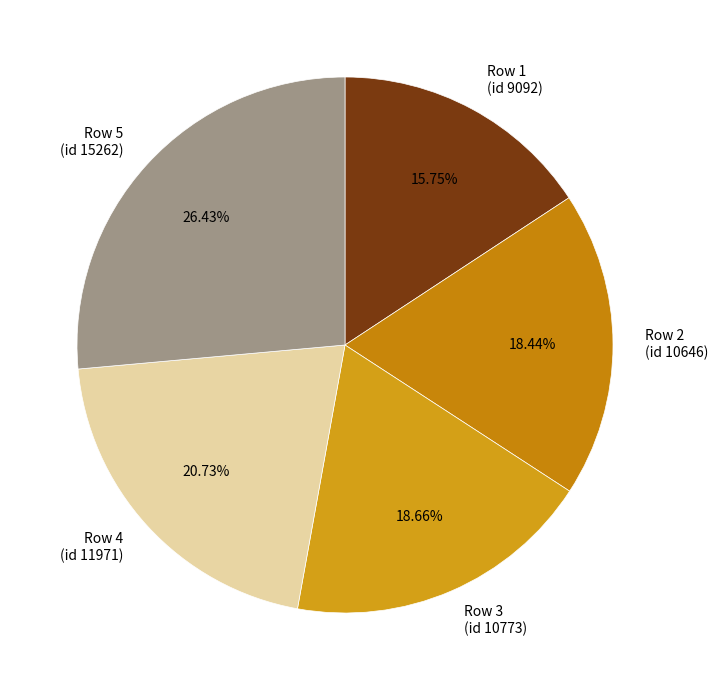

Do Row 4 (id 11971) and Row 3 (id 10773) together represent more than half of the pie?

No